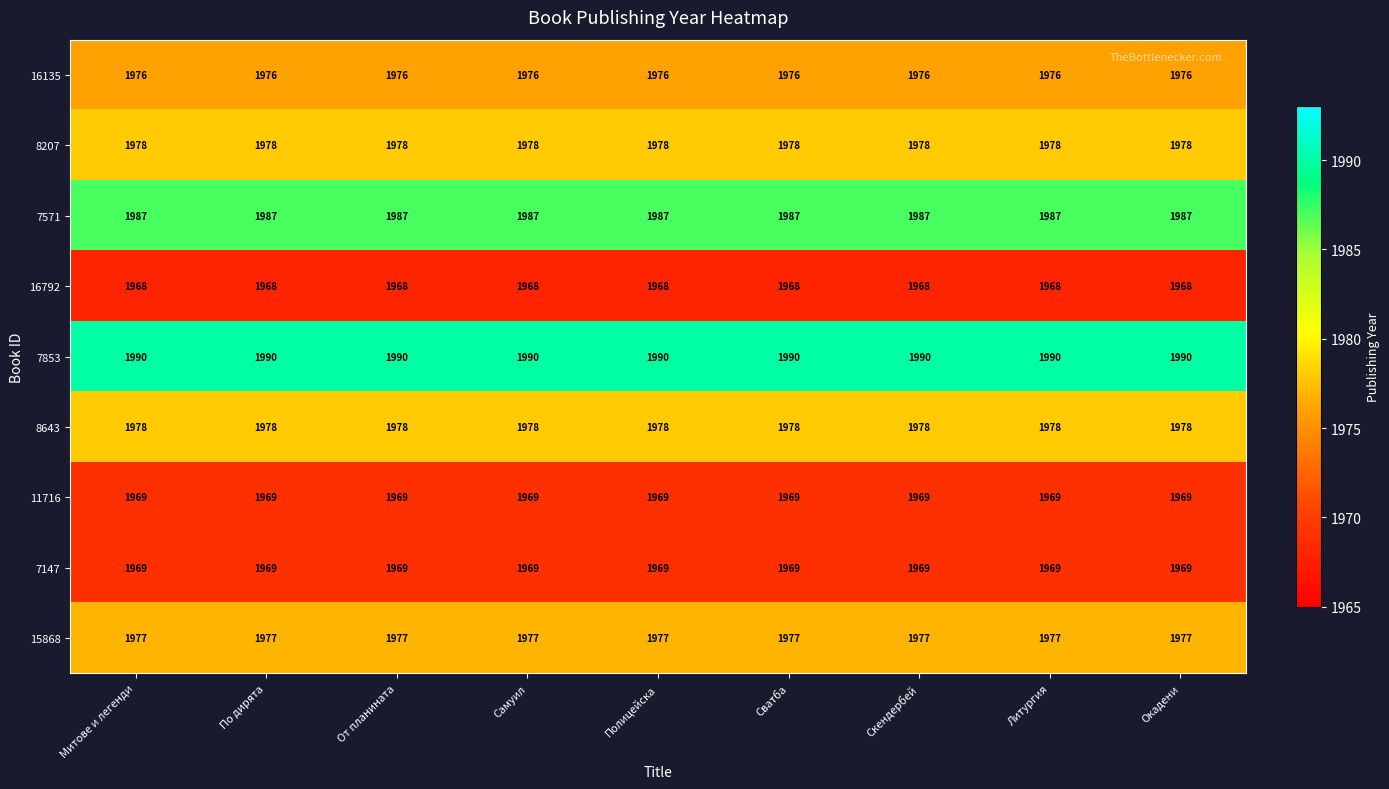

What is the sum of all 7571 values?

17883